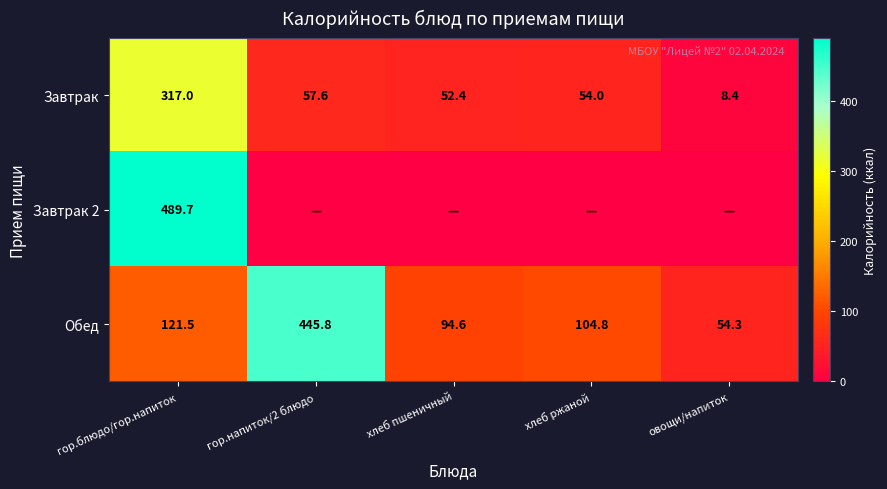

How many categories are shown in the chart?

5